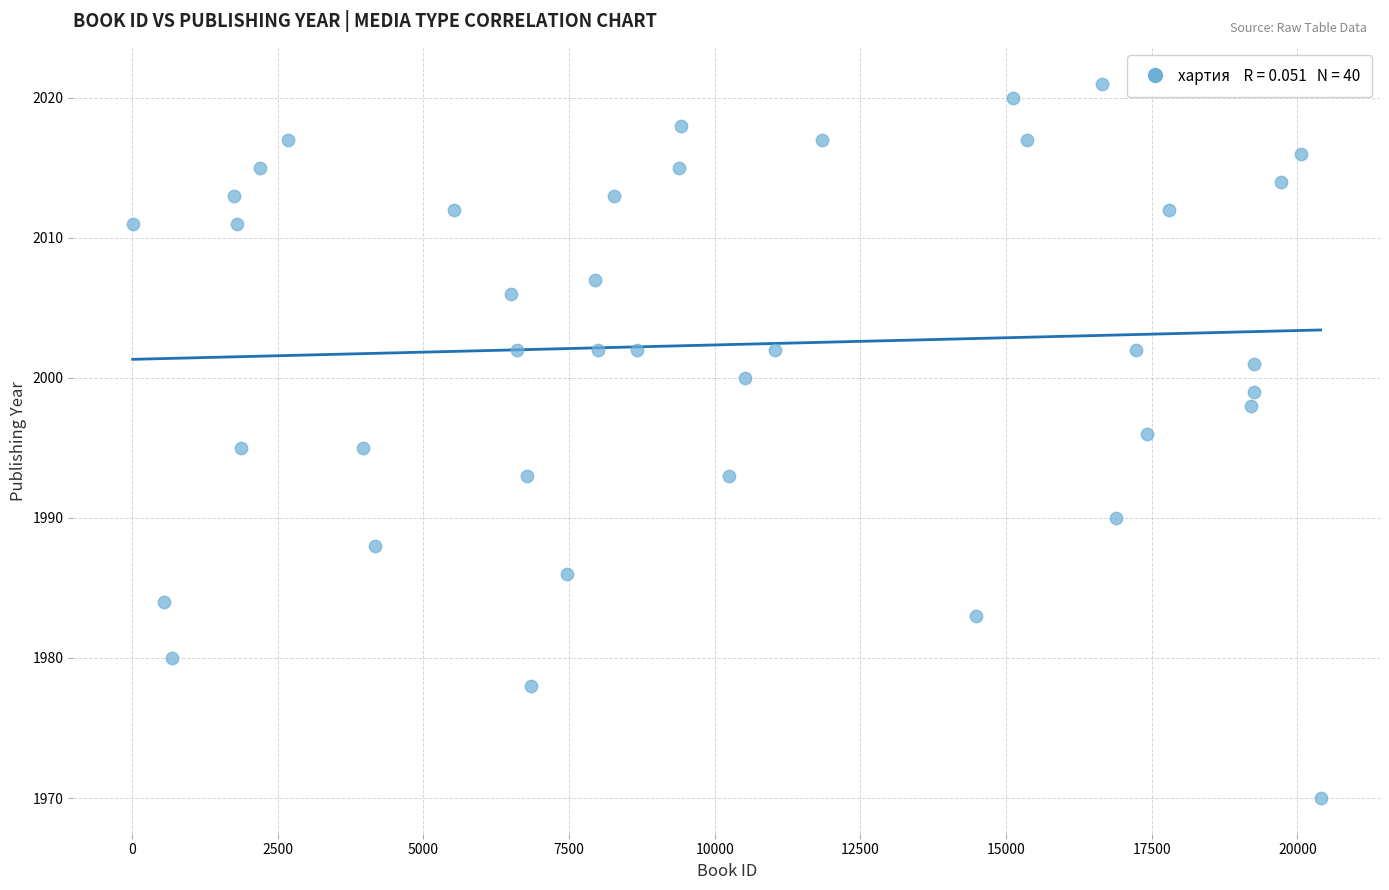

What is the range of X values (max minus min)?

20391